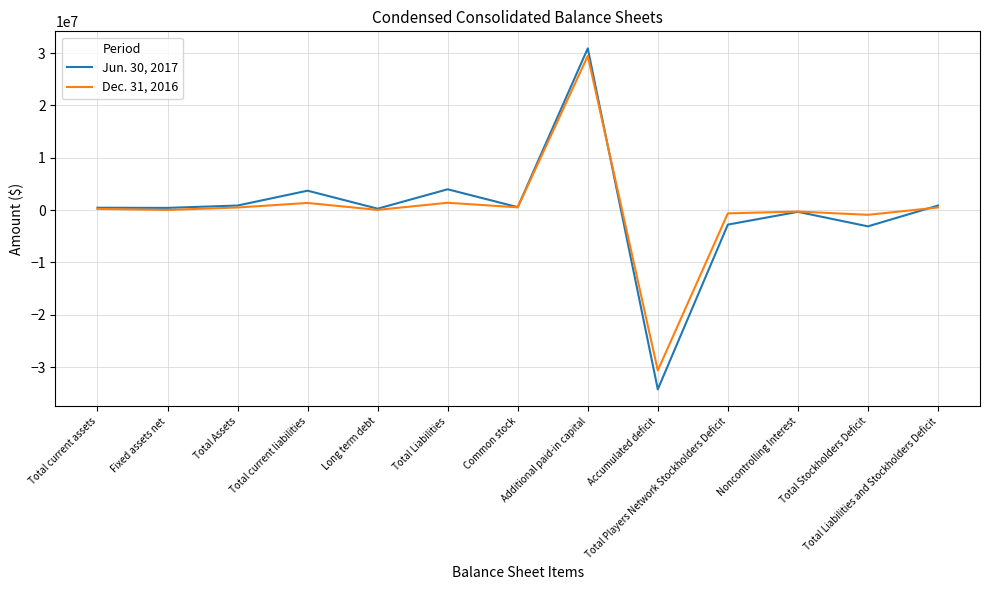

Is it true that Dec. 31, 2016 equals -30639417 at Accumulated deficit?

True